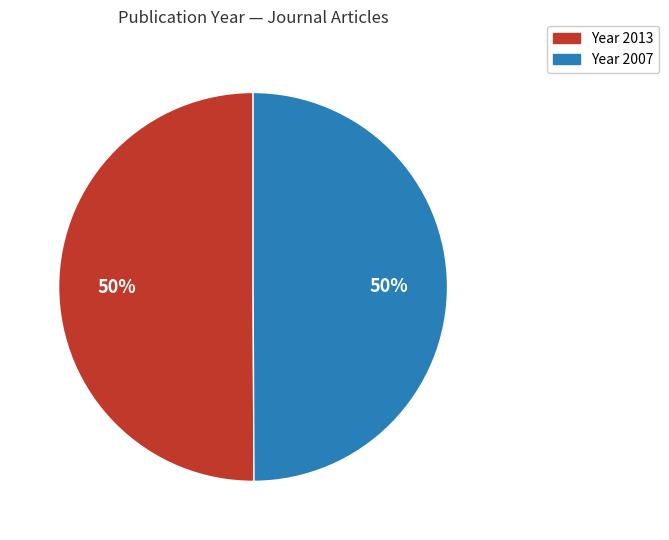

To the nearest percent, what is the average slice percentage?

50%